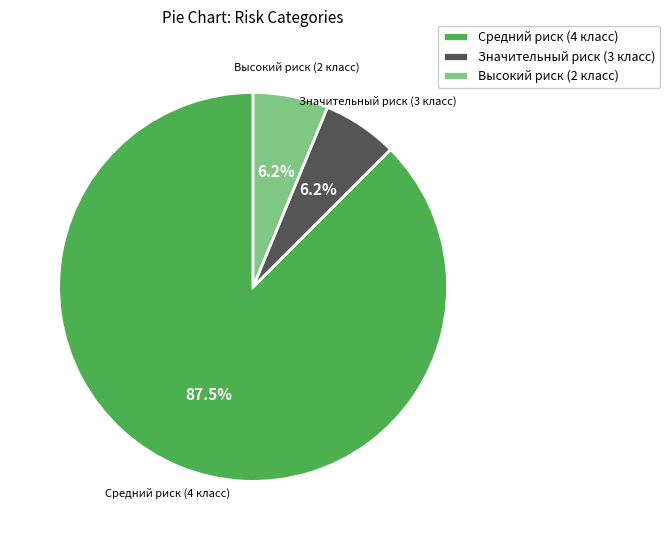

What is the largest slice in the pie chart?

Средний риск (4 класс)